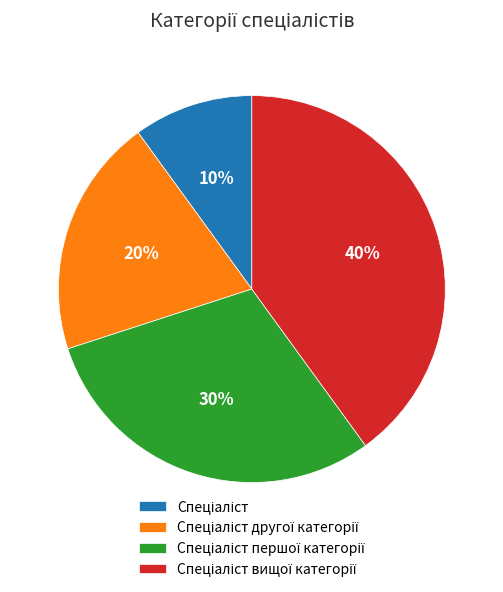

How many segments does this pie chart have?

4